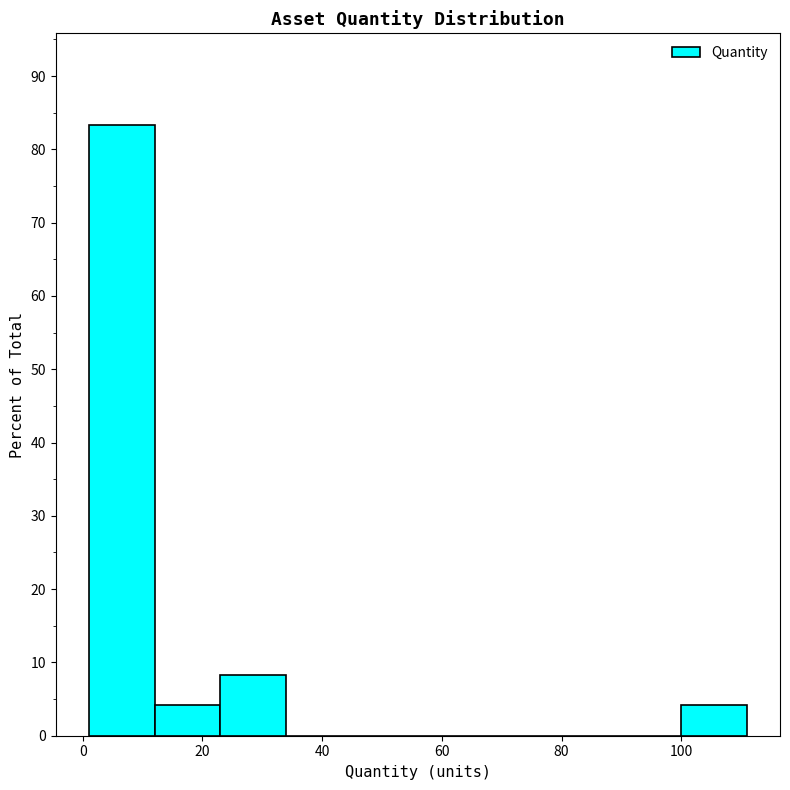

How tall is the bar that spans 100 to 111 on the x-axis? Neither the bar edges nor the heights are printed on the chart, so give them approximately, as read against the axes.

4